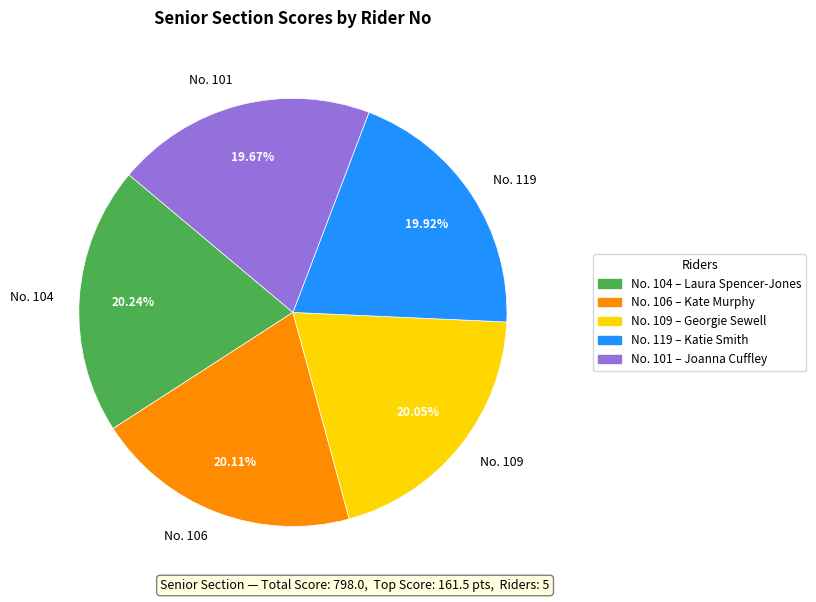

Which has a higher value, No. 104 or No. 101?

No. 104